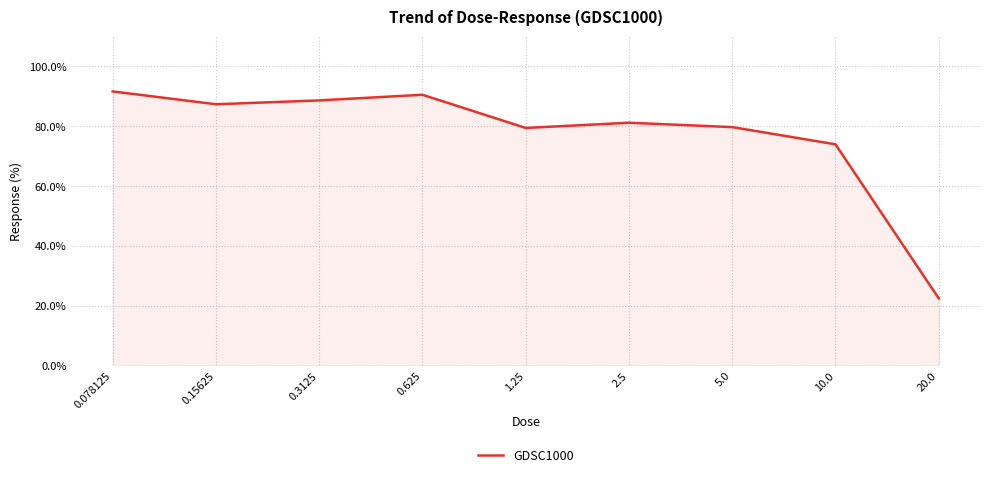

Is it true that the value at 2.5 is 36.6?

False